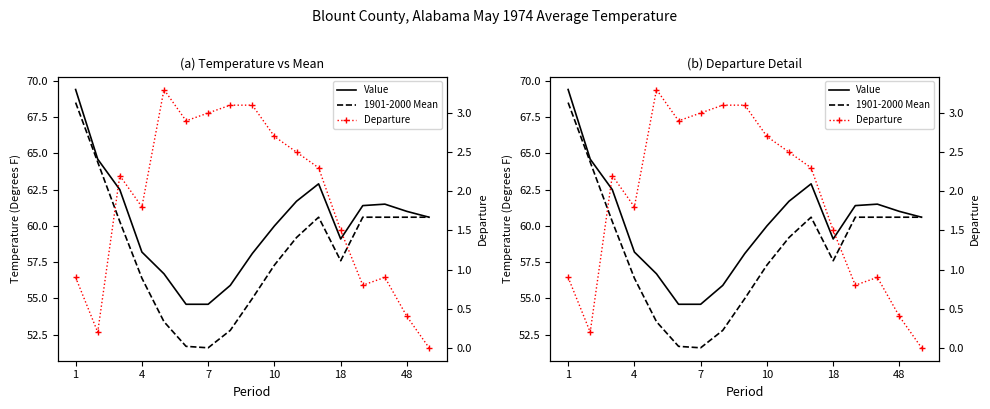

What is the sum of all Departure values?

31.6